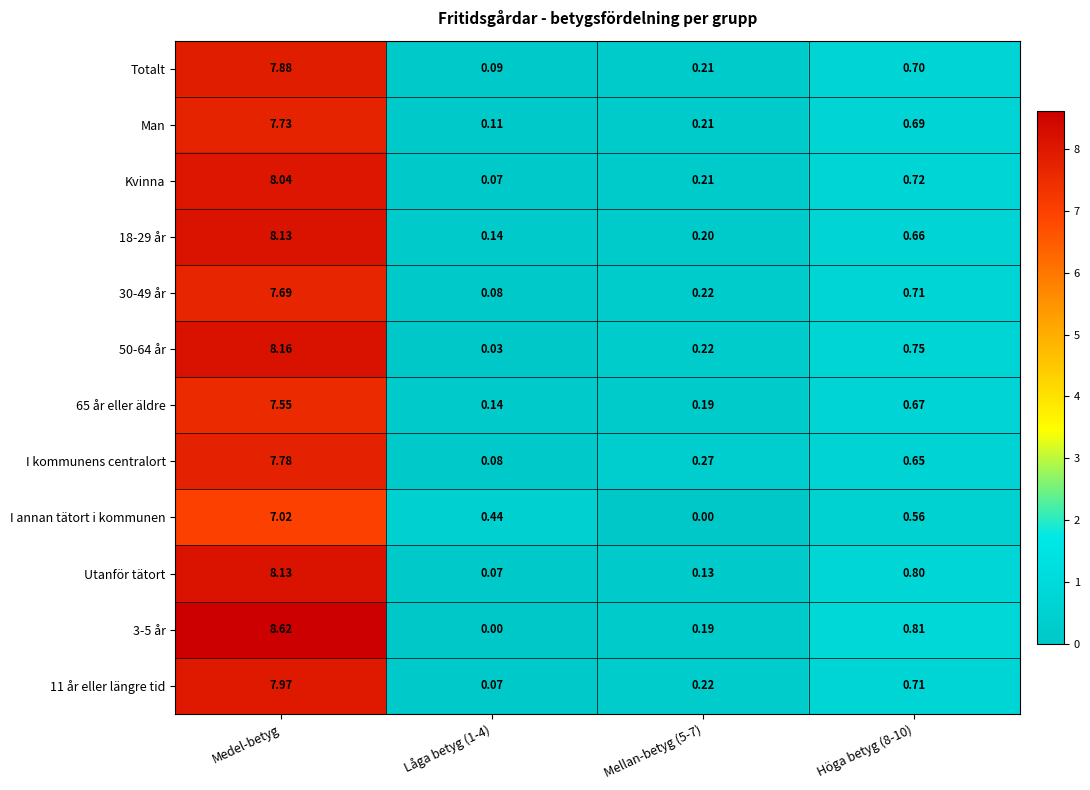

At which category is the sum across all series the highest?

Medel-betyg